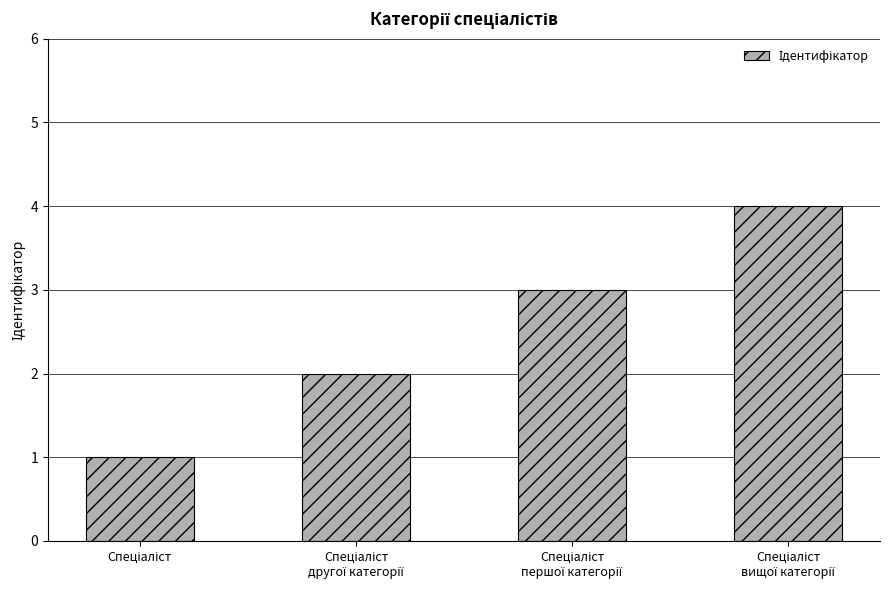

What is the greatest value displayed?

4